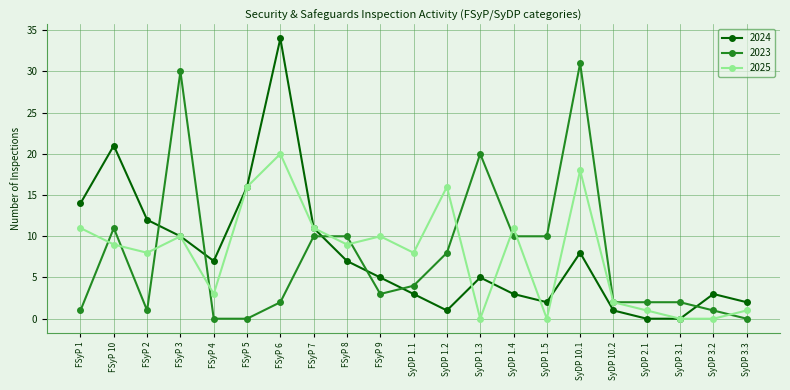

Does the chart have visible grid lines?

Yes